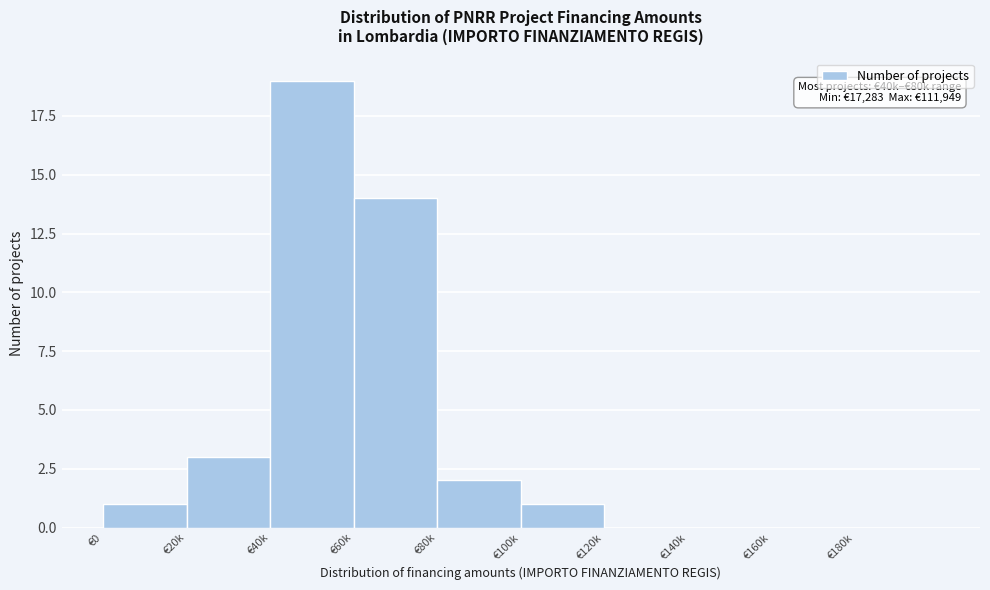

Reading right to left, what are all the values shown in this chart?

€180k=0	€160k=0	€140k=0	€120k=0	€100k=1	€80k=2	€60k=14	€40k=19	€20k=3	€0=1